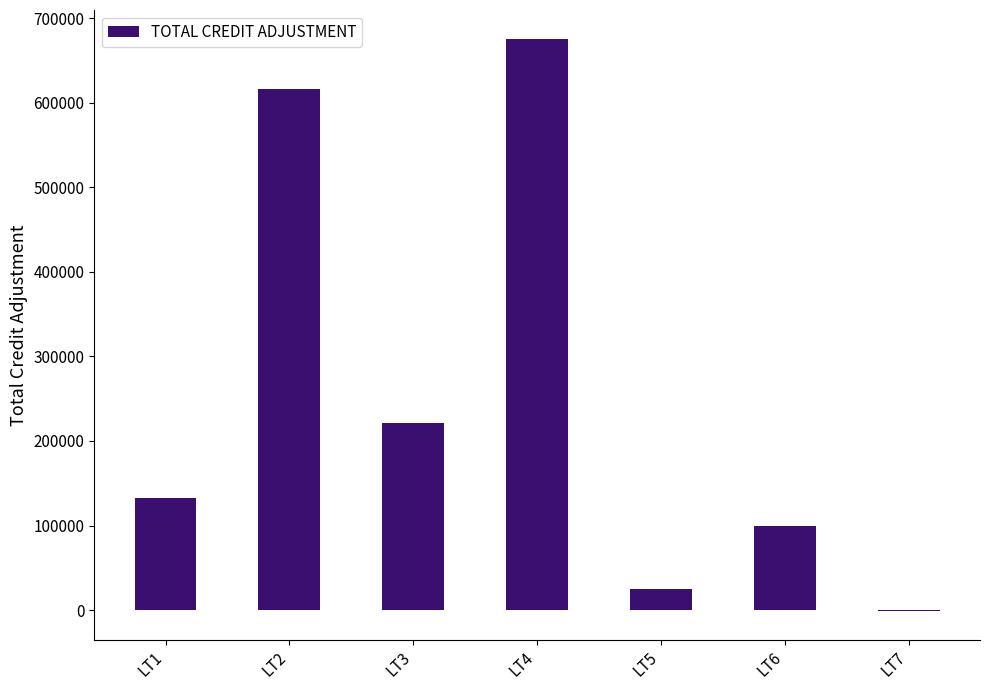

At which label does the data first exceed 132871?

LT1